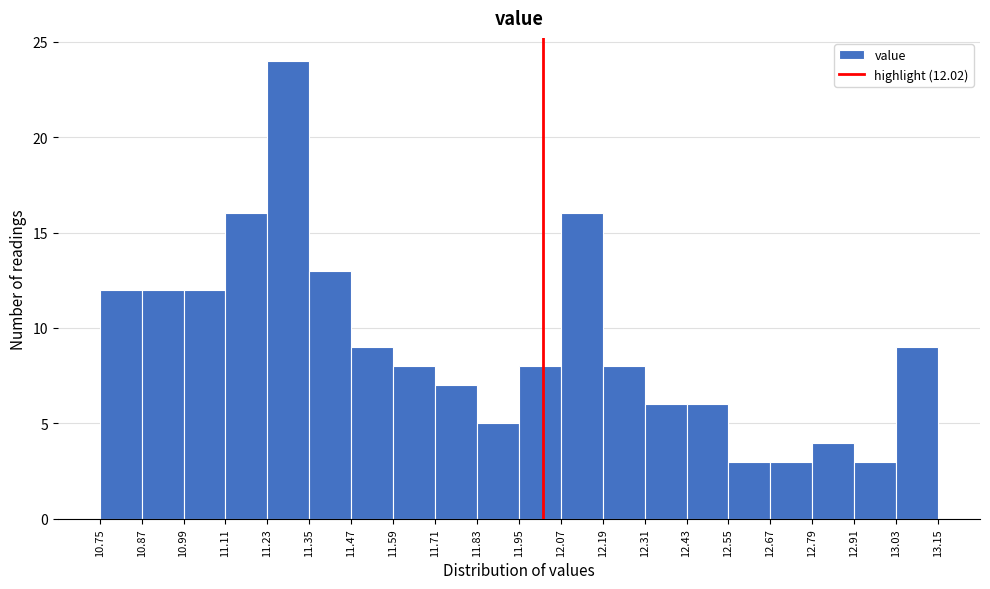

Which range on the x-axis has the tallest bar?

11.23 to 11.35